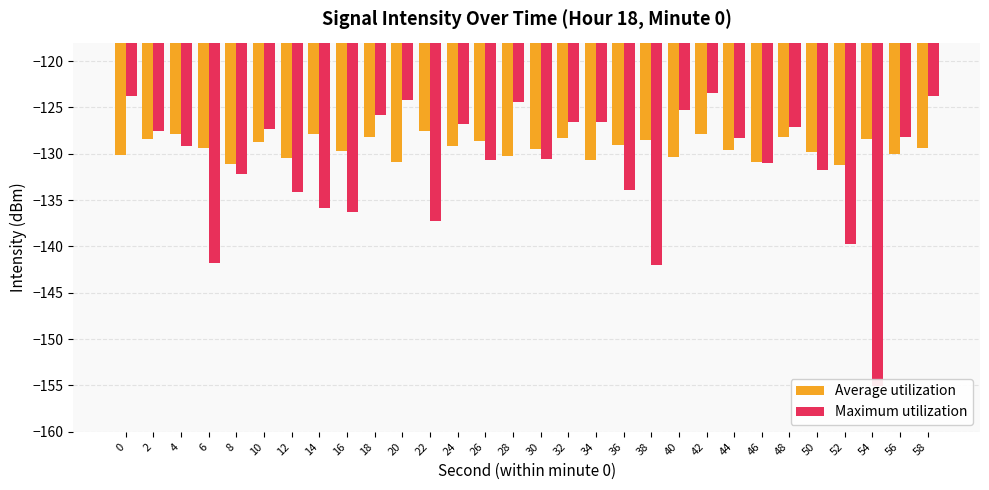

Reading left to right, what are all the values shown in this chart?

Average utilization: -130.1	-128.4	-127.9	-129.3	-131.1	-128.8	-130.4	-127.9	-129.7	-128.2	-130.9	-127.5	-129.1	-128.7	-130.2	-129.4	-128.3	-130.7	-129.0	-128.5	-130.3	-127.8	-129.6	-130.9	-128.1	-129.8	-131.2	-128.4	-130.1	-129.4
Maximum utilization: -123.8	-127.6	-129.1	-141.8	-132.2	-127.3	-134.2	-135.8	-136.3	-125.8	-124.2	-137.2	-126.8	-130.7	-124.4	-130.5	-126.6	-126.6	-133.9	-142.1	-125.3	-123.4	-128.2	-131.0	-127.1	-131.8	-139.7	-155.1	-128.2	-123.8